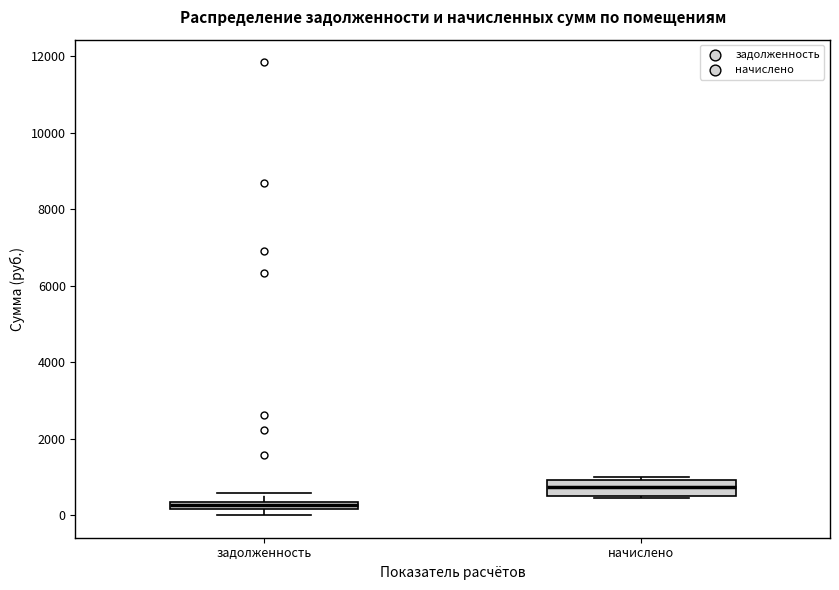

Which box's median line is the highest?

начислено